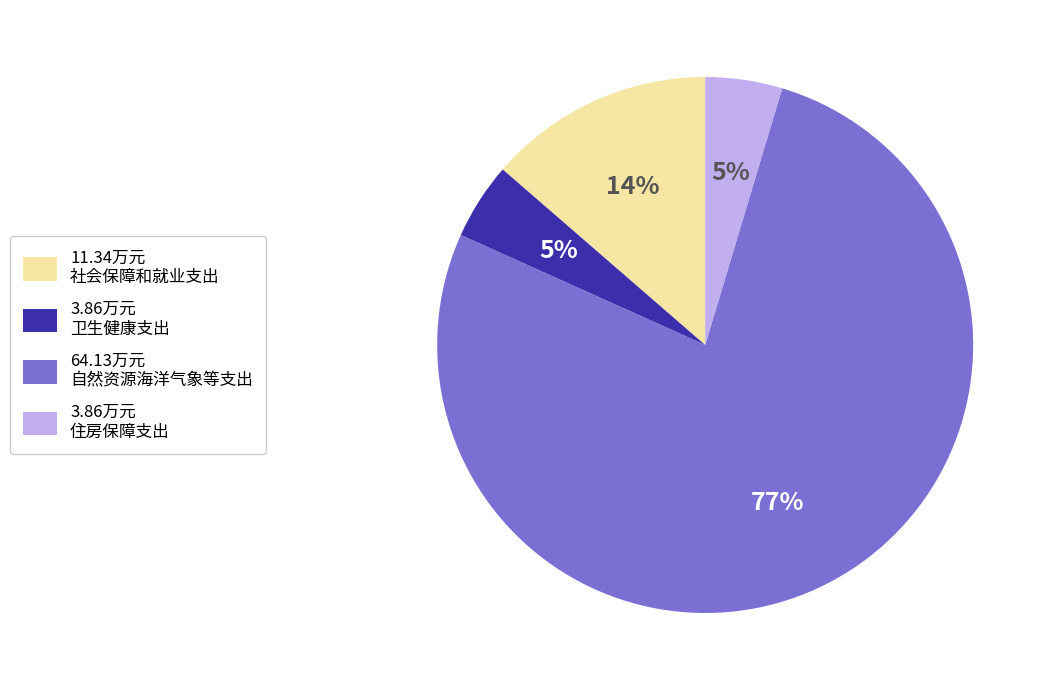

To the nearest percent, what is the average slice percentage?

25%